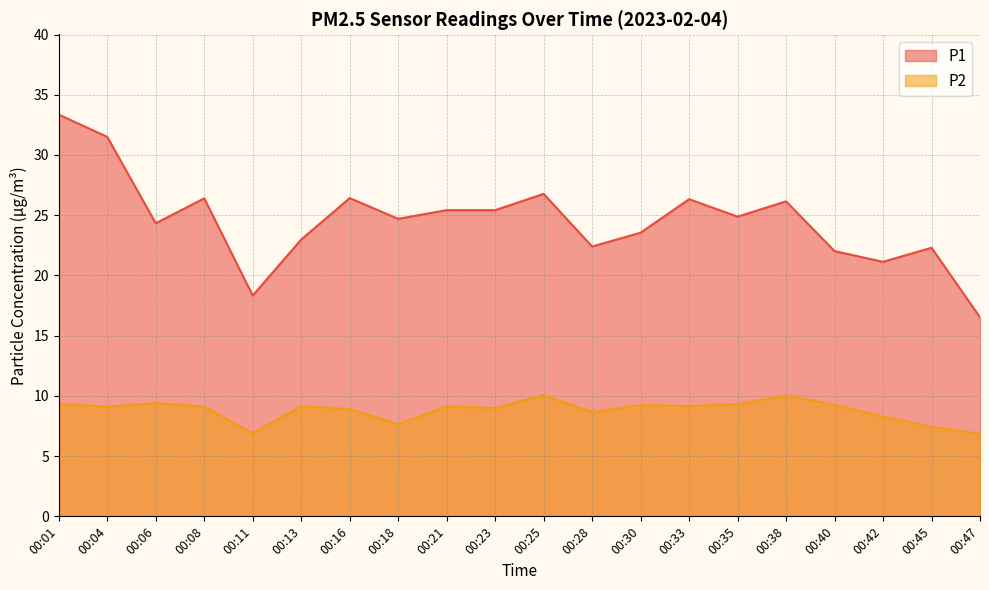

Count the number of categories in the chart.

20